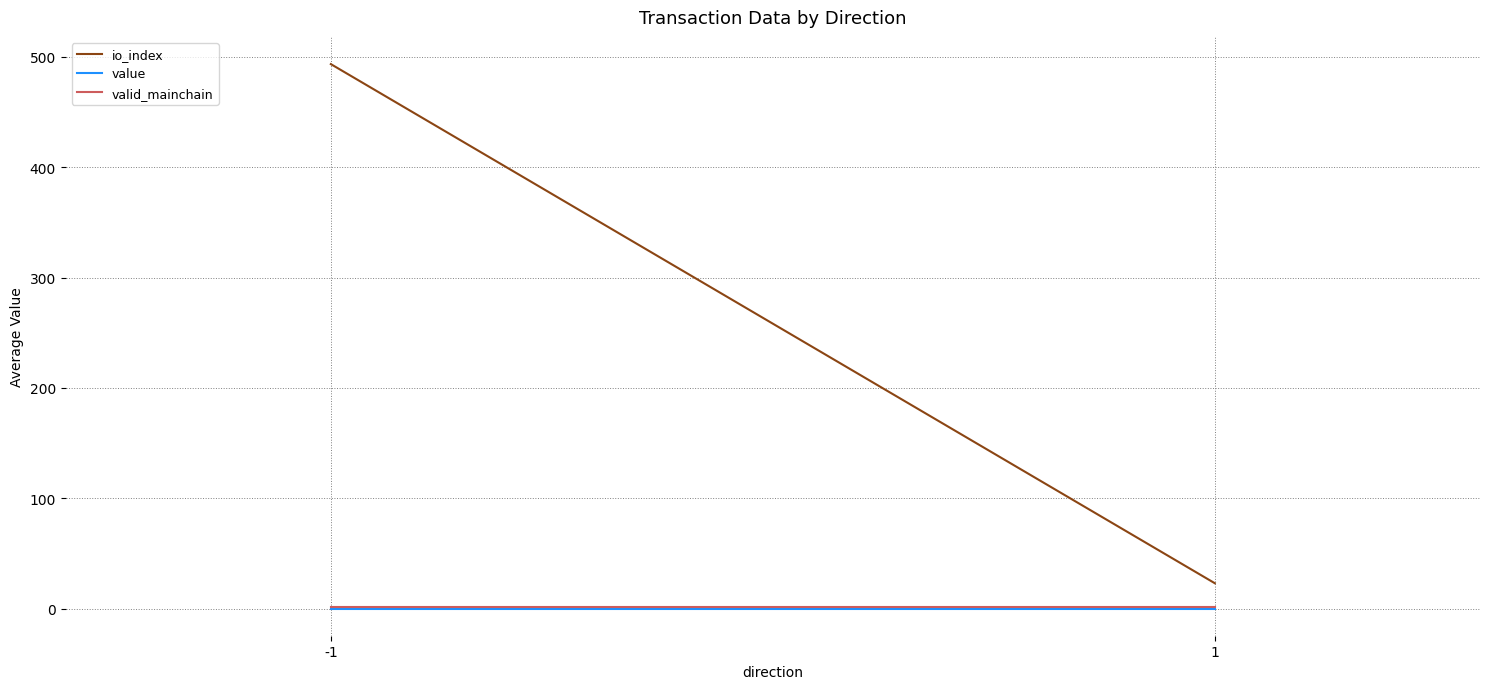

What is the value of the valid_mainchain point at the 2nd from the left?

1.0